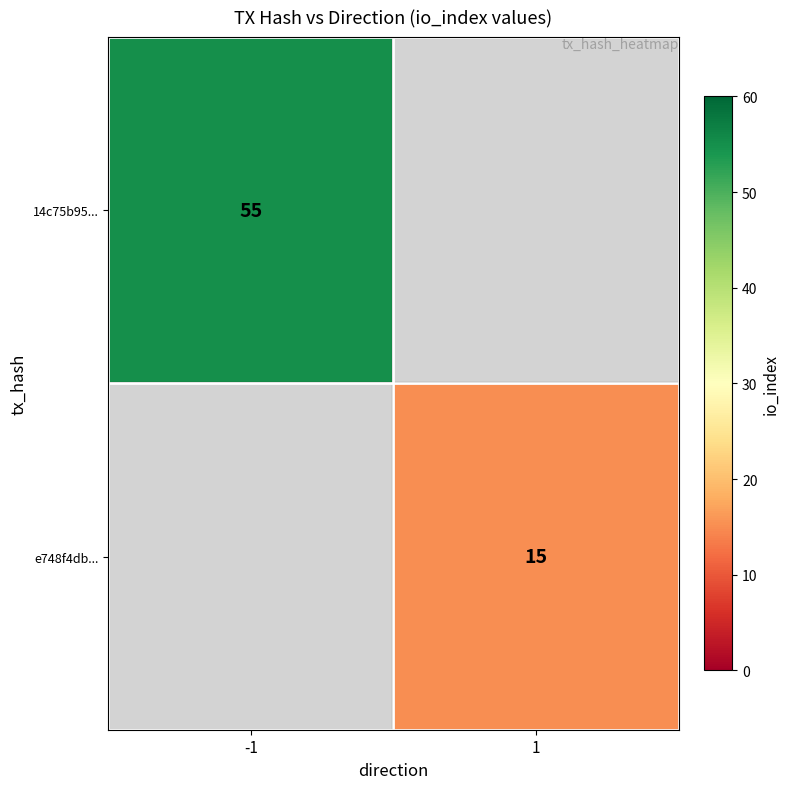

True or false: e748f4db... has a value of 15 at 1.

True